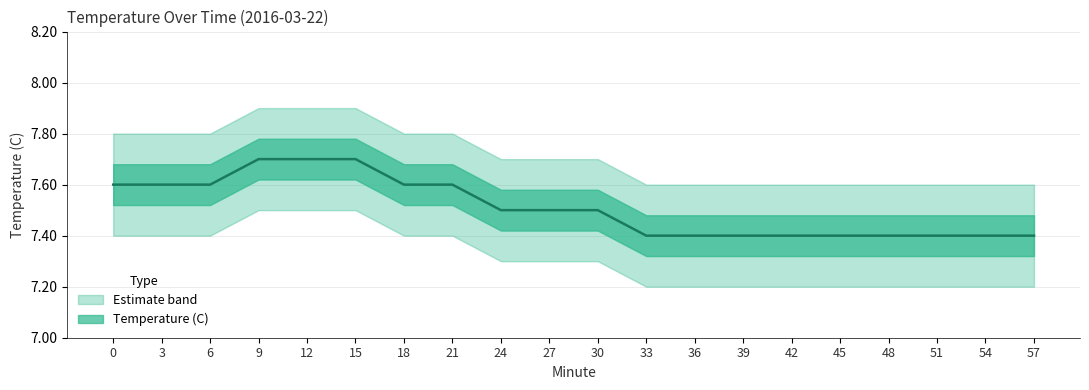

The Temperature (C) series shows 13.2 at 57. True or false?

False